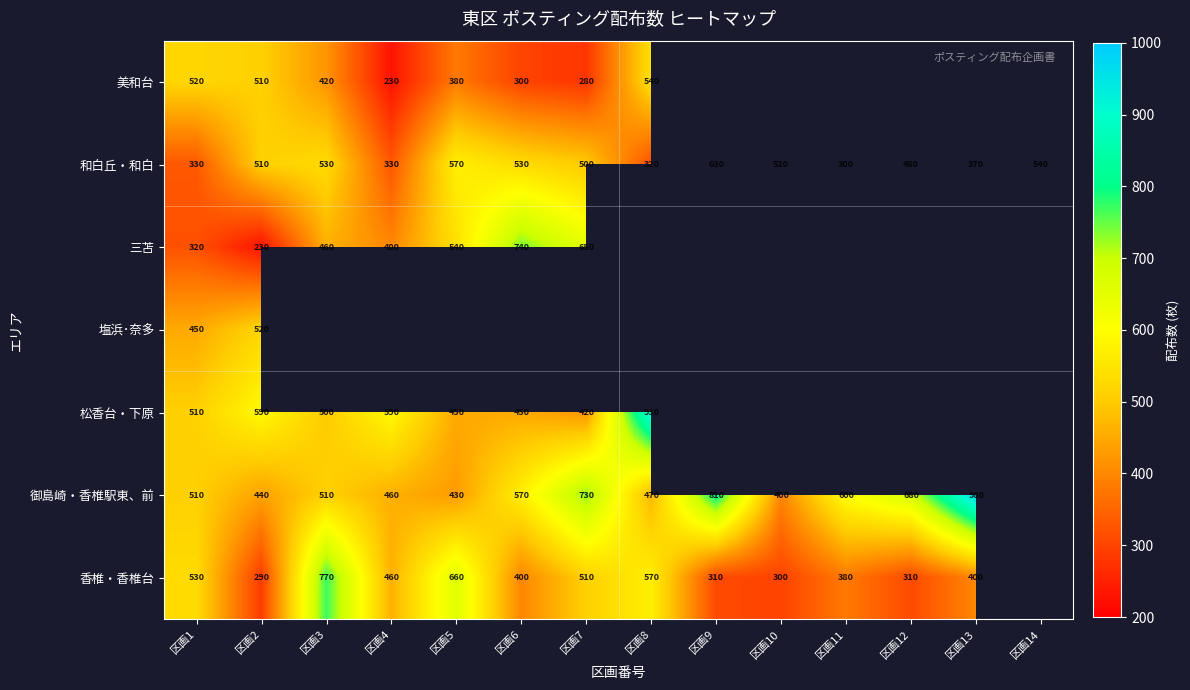

True or false: 和白丘・和白 has a value of 545 at 区画8.

False